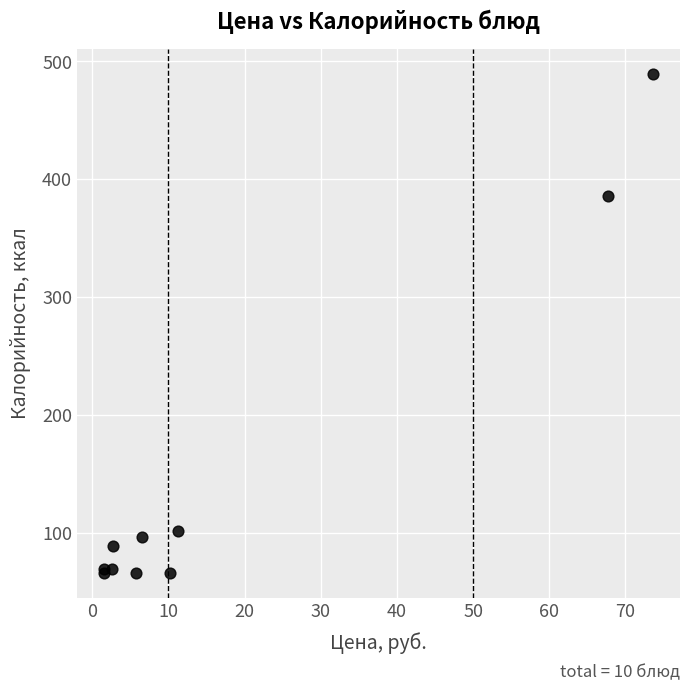

What Y value in the scatter plot is closest to 277?

386.1